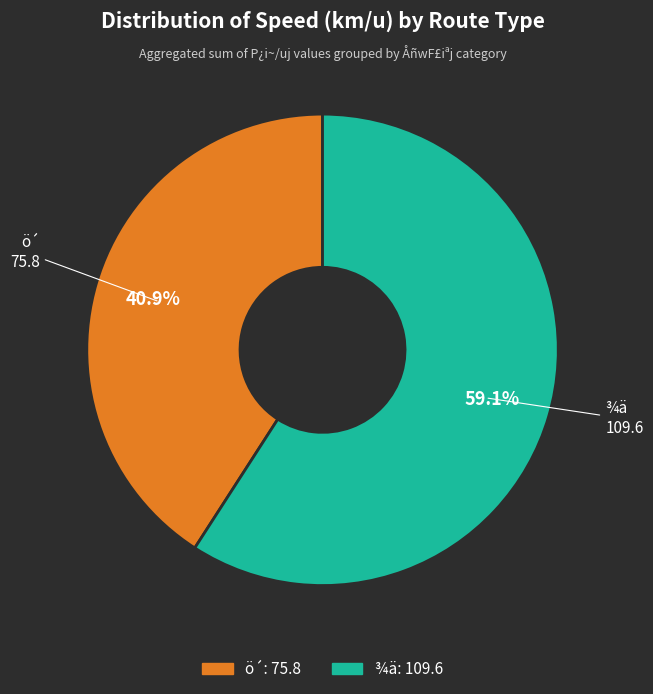

Does any single category account for the majority?

Yes